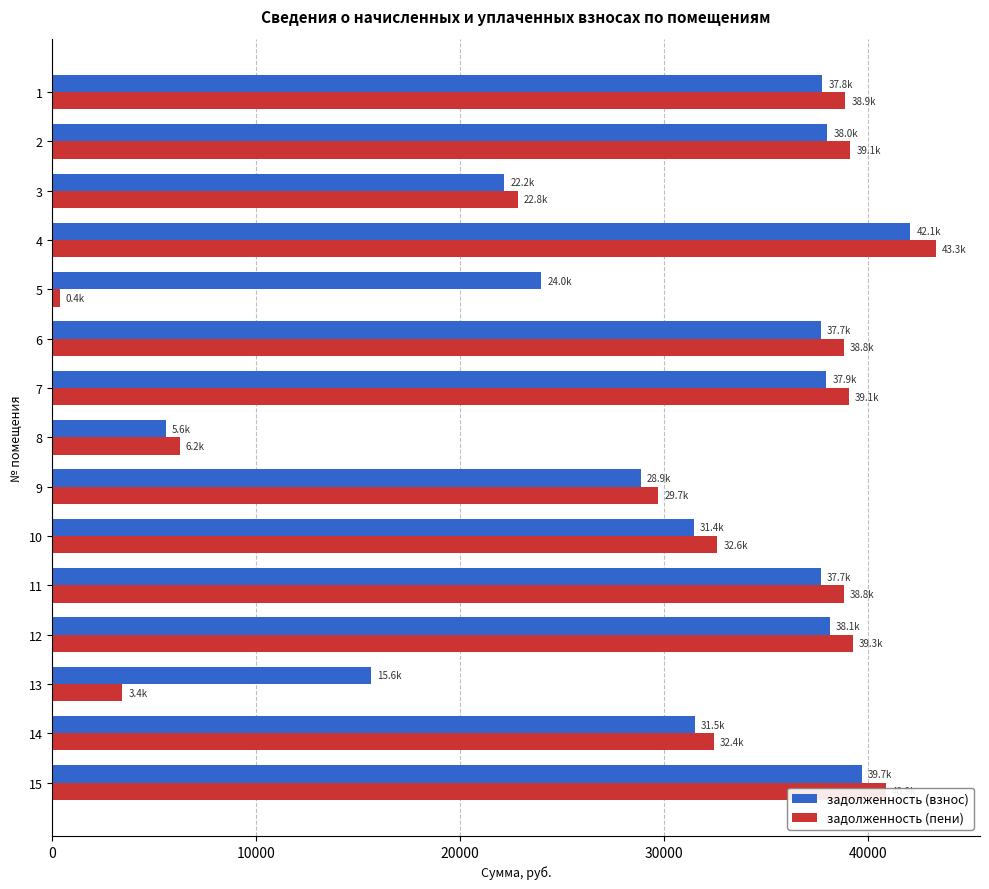

What is the difference between the second highest and minimum values in the задолженность (взнос) series?

34125.5